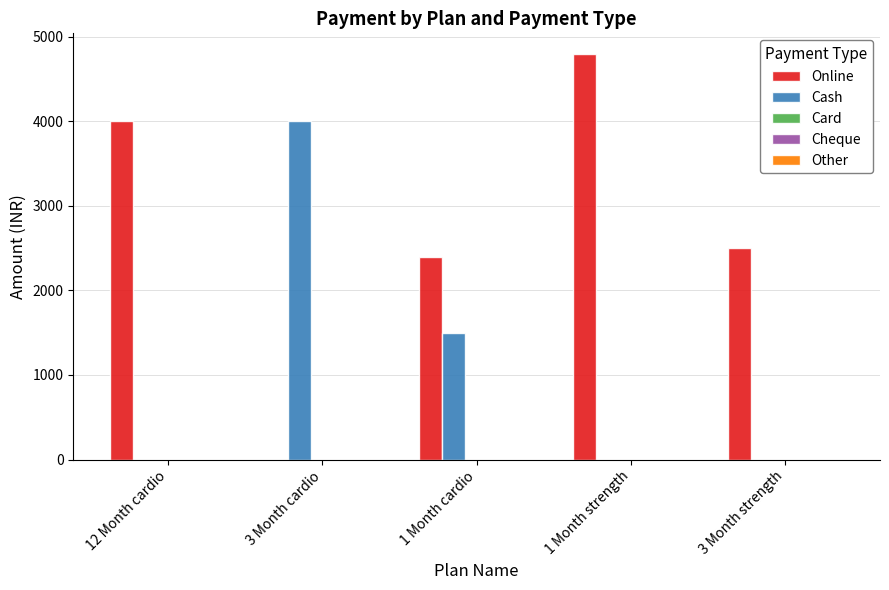

Which category has the highest value in the Online series?

1 Month strength